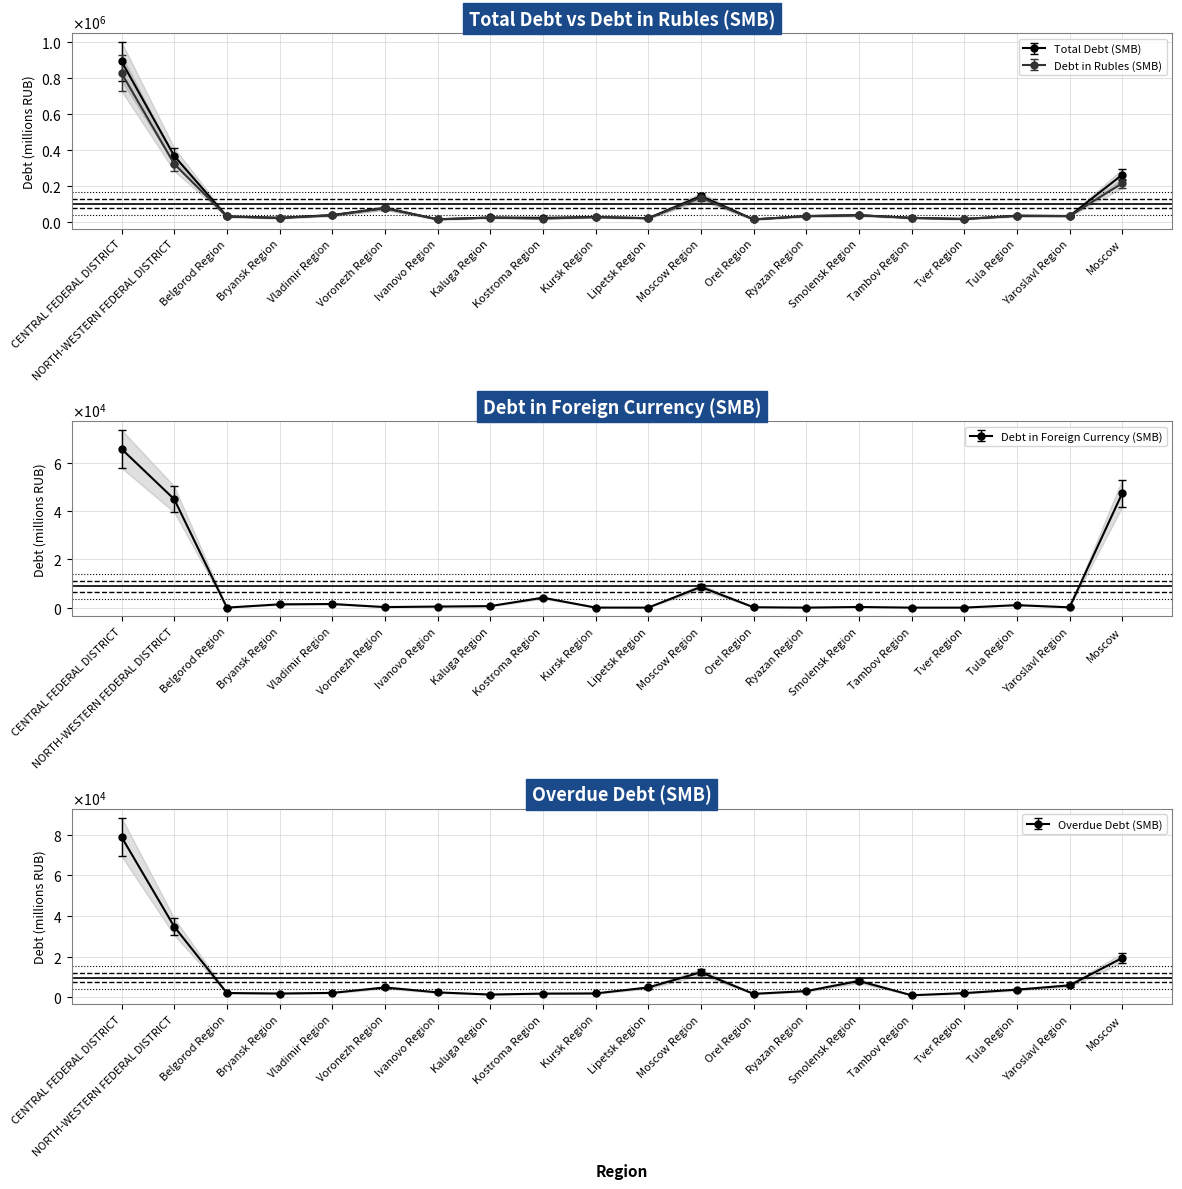

Is this an area chart (filled region under the line)?

No